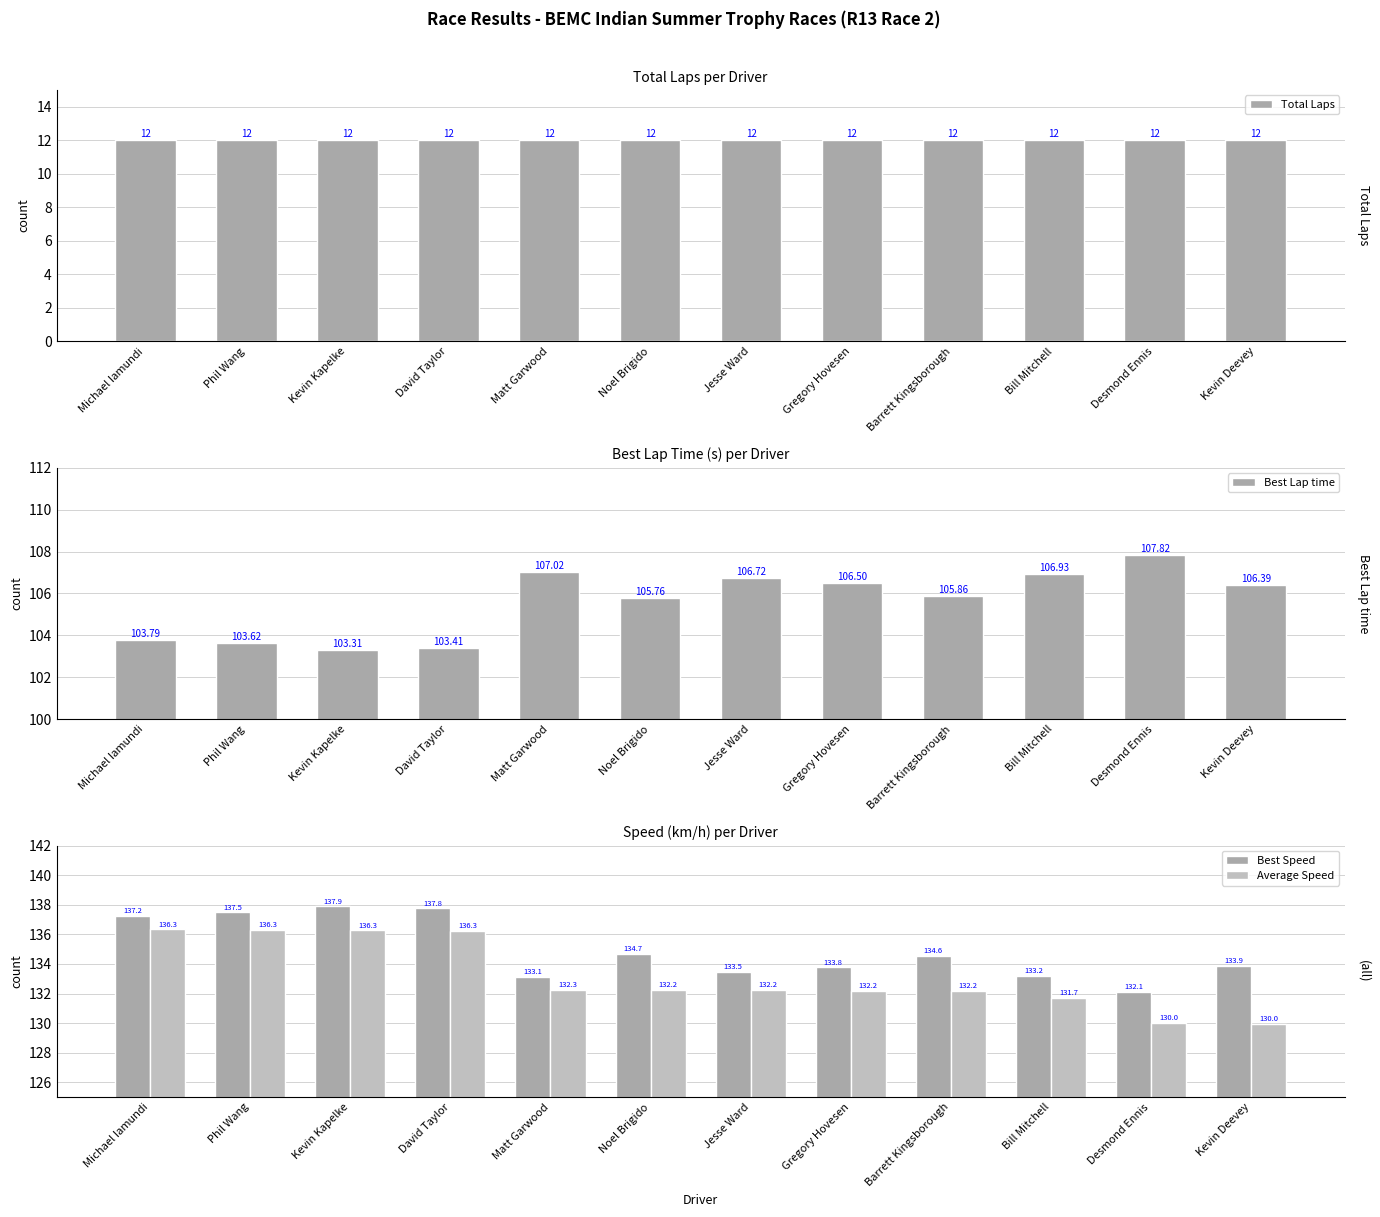

Which series has the largest range (max minus min)?

Average Speed